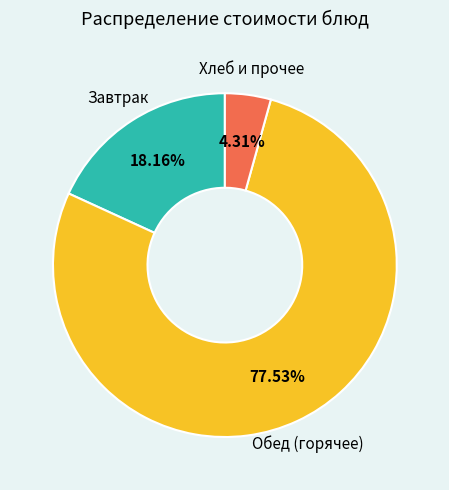

Rank the categories by value from highest to lowest.

Обед (горячее), Завтрак, Хлеб и прочее